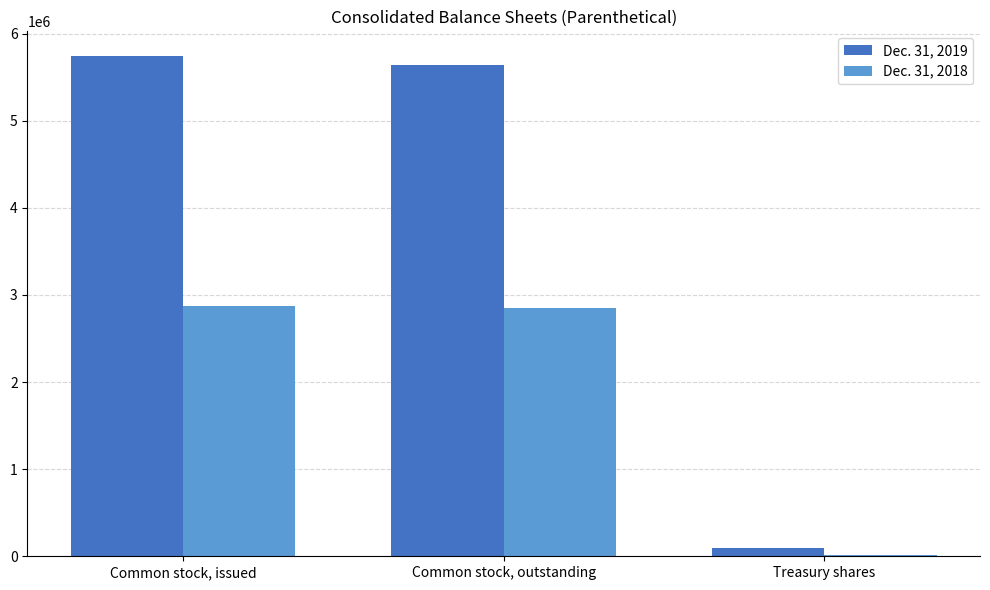

What is the maximum value shown in the chart?

5739114